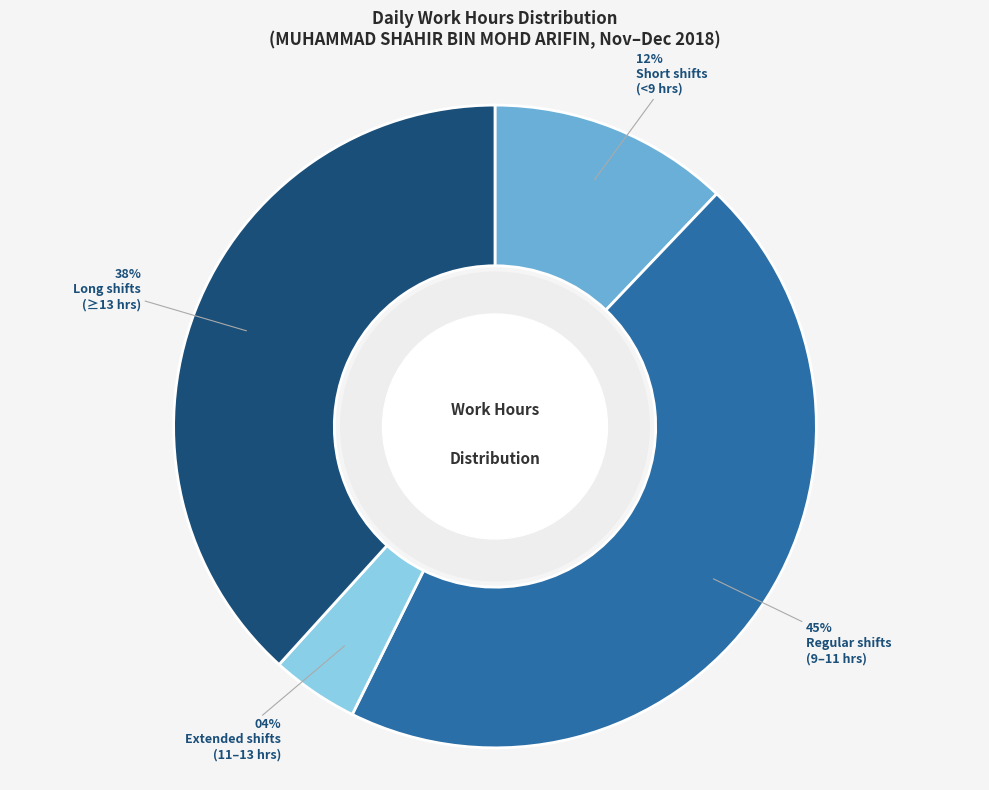

To the nearest percent, what is the average slice percentage?

25%